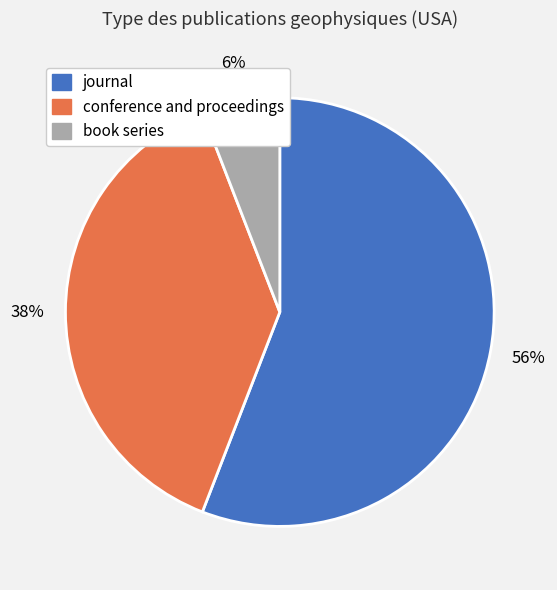

What is the smallest slice in the pie chart?

book series